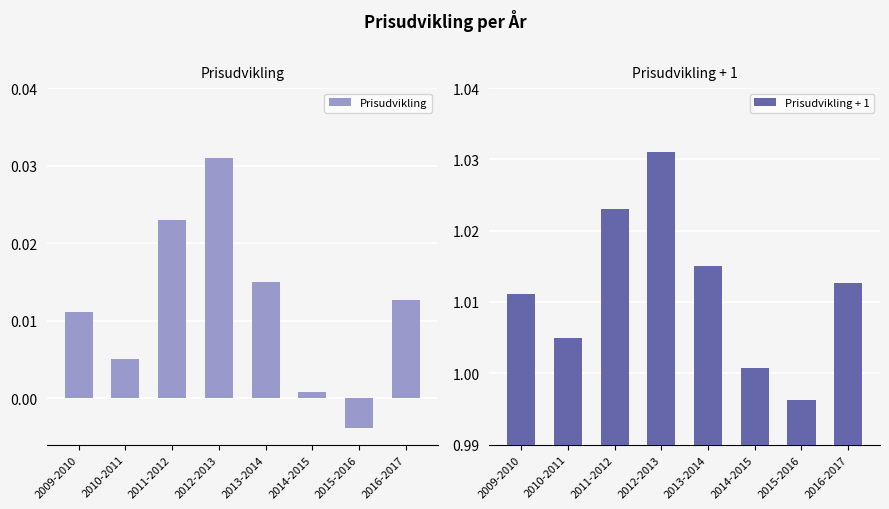

At which label is Prisudvikling closest to 0?

2014-2015